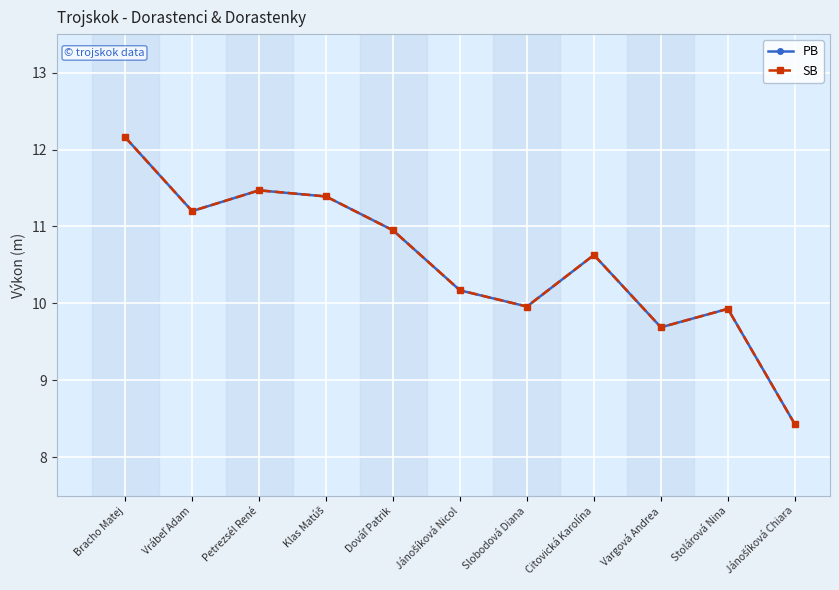

Reading left to right, transcribe all the data shown in this chart.

PB: Bracho Matej=12.2	Vrábeľ Adam=11.2	Petrezsél René=11.5	Klas Matúš=11.4	Dováľ Patrik=10.9	Jánošíková Nicol=10.2	Slobodová Diana=10.0	Citovická Karolína=10.6	Vargová Andrea=9.7	Stolárová Nina=9.9	Jánošíková Chiara=8.4
SB: Bracho Matej=12.2	Vrábeľ Adam=11.2	Petrezsél René=11.5	Klas Matúš=11.4	Dováľ Patrik=10.9	Jánošíková Nicol=10.2	Slobodová Diana=10.0	Citovická Karolína=10.6	Vargová Andrea=9.7	Stolárová Nina=9.9	Jánošíková Chiara=8.4